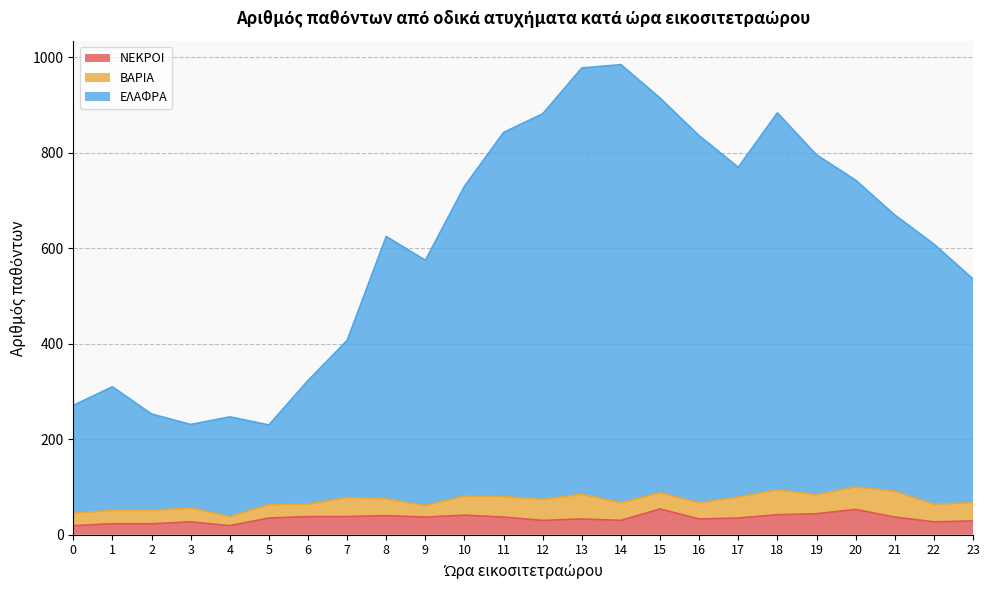

True or false: ΝΕΚΡΟΙ and ΕΛΑΦΡΑ cross at least once.

False